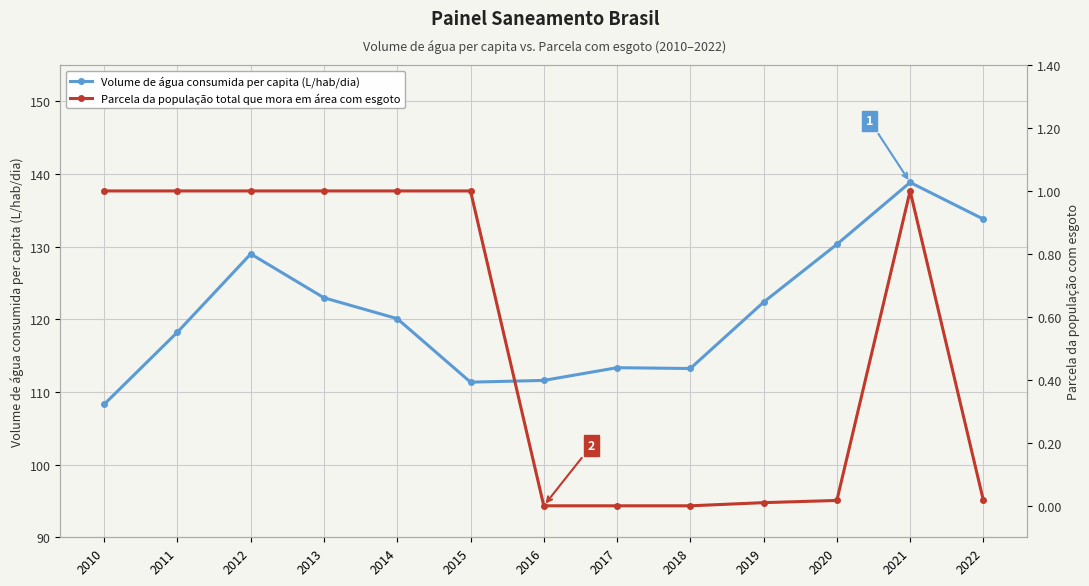

True or false: Parcela da população total que mora em área com esgoto and Volume de água consumida per capita (L/hab/dia) cross at least once.

False